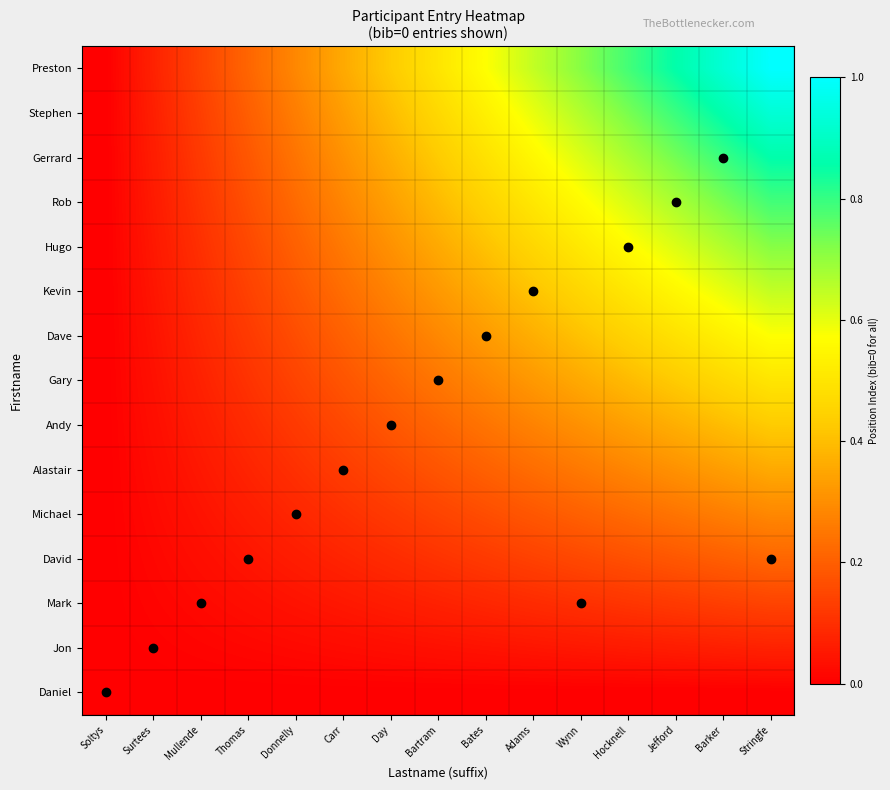

Reading left to right, list all the values displayed in this chart.

Daniel: Soltys=0.0	Surtees=0.0	Mullende=0.0	Thomas=0.0	Donnelly=0.0	Carr=0.0	Day=0.0	Bartram=0.0	Bates=0.0	Adams=0.0	Wynn=0.0	Hocknell=0.0	Jefford=0.0	Barker=0.0	Stringfe=0.0
Jon: Soltys=0.0	Surtees=0.0	Mullende=0.0	Thomas=0.0	Donnelly=0.0	Carr=0.0	Day=0.0	Bartram=0.0	Bates=0.0	Adams=0.0	Wynn=0.1	Hocknell=0.1	Jefford=0.1	Barker=0.1	Stringfe=0.1
Mark: Soltys=0.0	Surtees=0.0	Mullende=0.0	Thomas=0.0	Donnelly=0.0	Carr=0.1	Day=0.1	Bartram=0.1	Bates=0.1	Adams=0.1	Wynn=0.1	Hocknell=0.1	Jefford=0.1	Barker=0.1	Stringfe=0.1
David: Soltys=0.0	Surtees=0.0	Mullende=0.0	Thomas=0.0	Donnelly=0.1	Carr=0.1	Day=0.1	Bartram=0.1	Bates=0.1	Adams=0.1	Wynn=0.2	Hocknell=0.2	Jefford=0.2	Barker=0.2	Stringfe=0.2
Michael: Soltys=0.0	Surtees=0.0	Mullende=0.0	Thomas=0.1	Donnelly=0.1	Carr=0.1	Day=0.1	Bartram=0.1	Bates=0.2	Adams=0.2	Wynn=0.2	Hocknell=0.2	Jefford=0.2	Barker=0.3	Stringfe=0.3
Alastair: Soltys=0.0	Surtees=0.0	Mullende=0.1	Thomas=0.1	Donnelly=0.1	Carr=0.1	Day=0.2	Bartram=0.2	Bates=0.2	Adams=0.2	Wynn=0.3	Hocknell=0.3	Jefford=0.3	Barker=0.3	Stringfe=0.4
Andy: Soltys=0.0	Surtees=0.0	Mullende=0.1	Thomas=0.1	Donnelly=0.1	Carr=0.2	Day=0.2	Bartram=0.2	Bates=0.2	Adams=0.3	Wynn=0.3	Hocknell=0.3	Jefford=0.4	Barker=0.4	Stringfe=0.4
Gary: Soltys=0.0	Surtees=0.0	Mullende=0.1	Thomas=0.1	Donnelly=0.1	Carr=0.2	Day=0.2	Bartram=0.2	Bates=0.3	Adams=0.3	Wynn=0.4	Hocknell=0.4	Jefford=0.4	Barker=0.5	Stringfe=0.5
Dave: Soltys=0.0	Surtees=0.0	Mullende=0.1	Thomas=0.1	Donnelly=0.2	Carr=0.2	Day=0.2	Bartram=0.3	Bates=0.3	Adams=0.4	Wynn=0.4	Hocknell=0.4	Jefford=0.5	Barker=0.5	Stringfe=0.6
Kevin: Soltys=0.0	Surtees=0.0	Mullende=0.1	Thomas=0.1	Donnelly=0.2	Carr=0.2	Day=0.3	Bartram=0.3	Bates=0.4	Adams=0.4	Wynn=0.5	Hocknell=0.5	Jefford=0.6	Barker=0.6	Stringfe=0.6
Hugo: Soltys=0.0	Surtees=0.1	Mullende=0.1	Thomas=0.2	Donnelly=0.2	Carr=0.3	Day=0.3	Bartram=0.4	Bates=0.4	Adams=0.5	Wynn=0.5	Hocknell=0.6	Jefford=0.6	Barker=0.7	Stringfe=0.7
Rob: Soltys=0.0	Surtees=0.1	Mullende=0.1	Thomas=0.2	Donnelly=0.2	Carr=0.3	Day=0.3	Bartram=0.4	Bates=0.4	Adams=0.5	Wynn=0.6	Hocknell=0.6	Jefford=0.7	Barker=0.7	Stringfe=0.8
Gerrard: Soltys=0.0	Surtees=0.1	Mullende=0.1	Thomas=0.2	Donnelly=0.2	Carr=0.3	Day=0.4	Bartram=0.4	Bates=0.5	Adams=0.6	Wynn=0.6	Hocknell=0.7	Jefford=0.7	Barker=0.8	Stringfe=0.9
Stephen: Soltys=0.0	Surtees=0.1	Mullende=0.1	Thomas=0.2	Donnelly=0.3	Carr=0.3	Day=0.4	Bartram=0.5	Bates=0.5	Adams=0.6	Wynn=0.7	Hocknell=0.7	Jefford=0.8	Barker=0.9	Stringfe=0.9
Preston: Soltys=0.0	Surtees=0.1	Mullende=0.1	Thomas=0.2	Donnelly=0.3	Carr=0.4	Day=0.4	Bartram=0.5	Bates=0.6	Adams=0.6	Wynn=0.7	Hocknell=0.8	Jefford=0.9	Barker=0.9	Stringfe=1.0